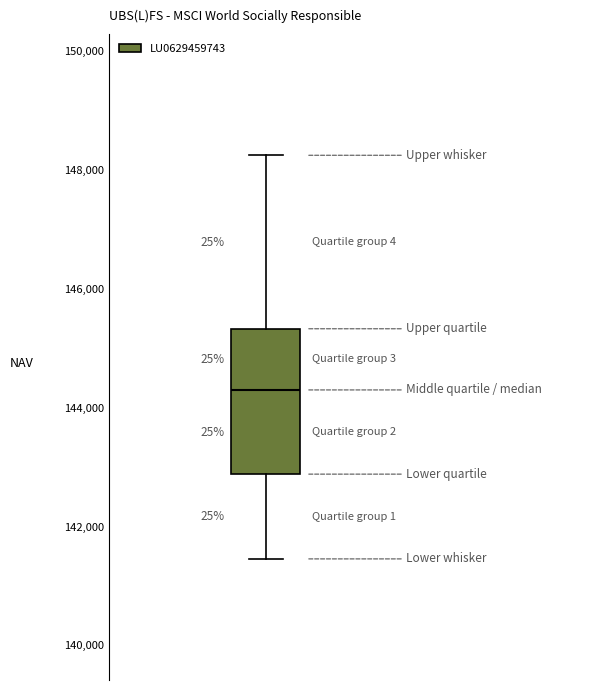

Where does the upper whisker of the box end on the y-axis? The values are not printed on the chart, so give them approximately, as read against the axis.

148200